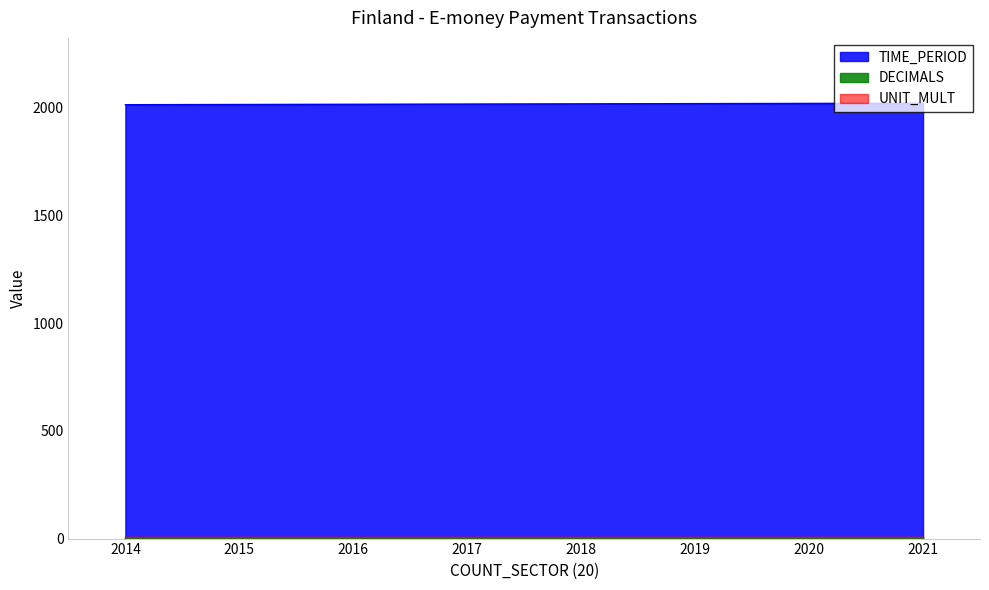

Rank the series by their maximum value, from lowest to highest.

DECIMALS, UNIT_MULT, TIME_PERIOD